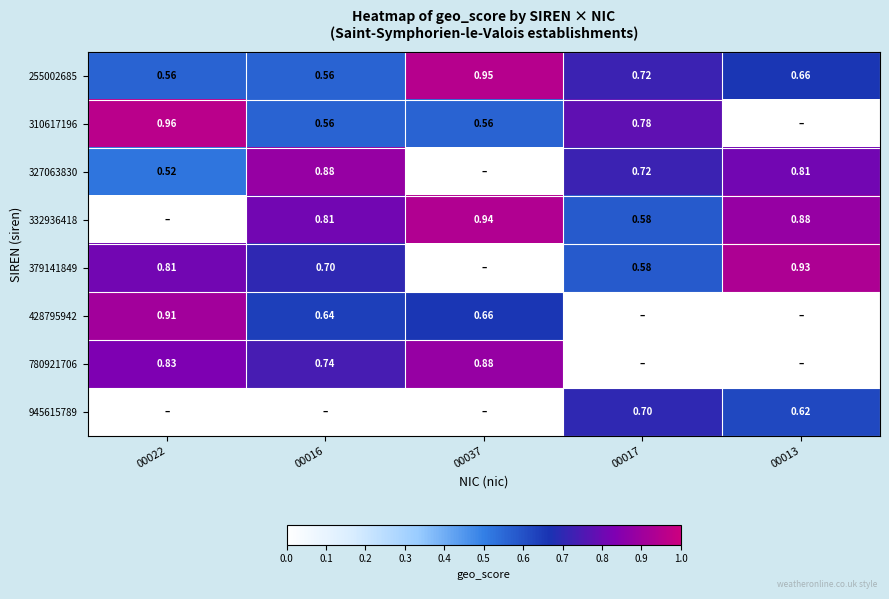

The 332936418 series shows 1.3 at 00016. True or false?

False